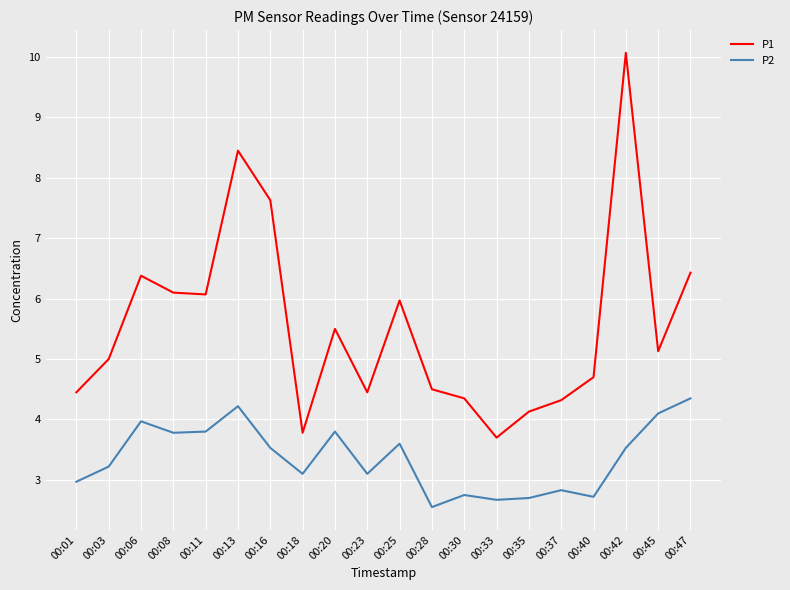

What is the difference between the highest and lowest values at 00:37?

1.5